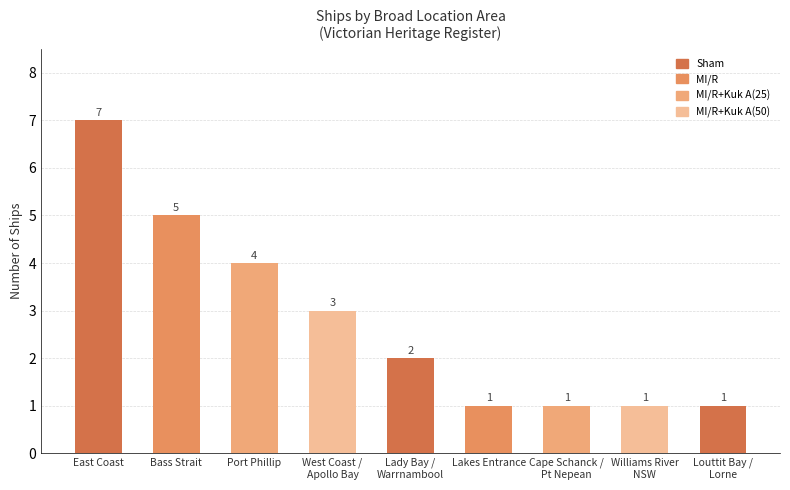

What position from the left is Port Phillip?

3